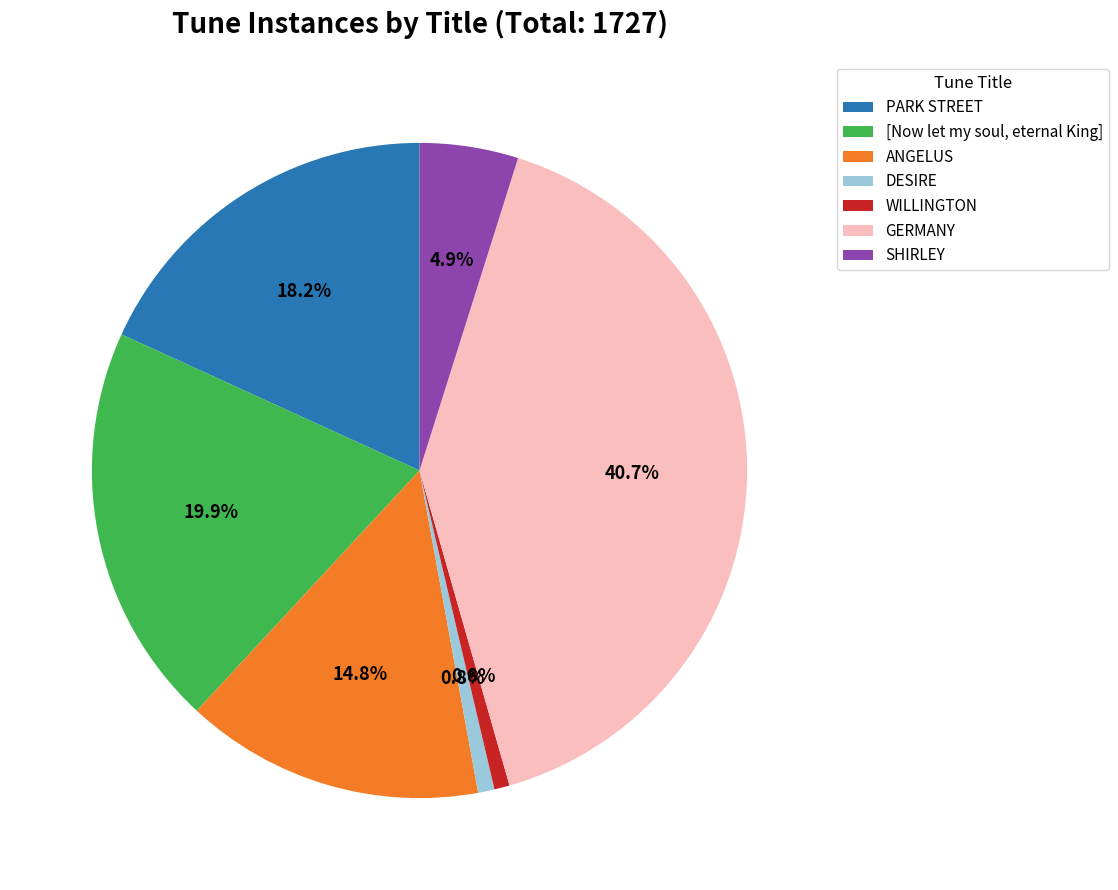

Which slice is the largest?

GERMANY